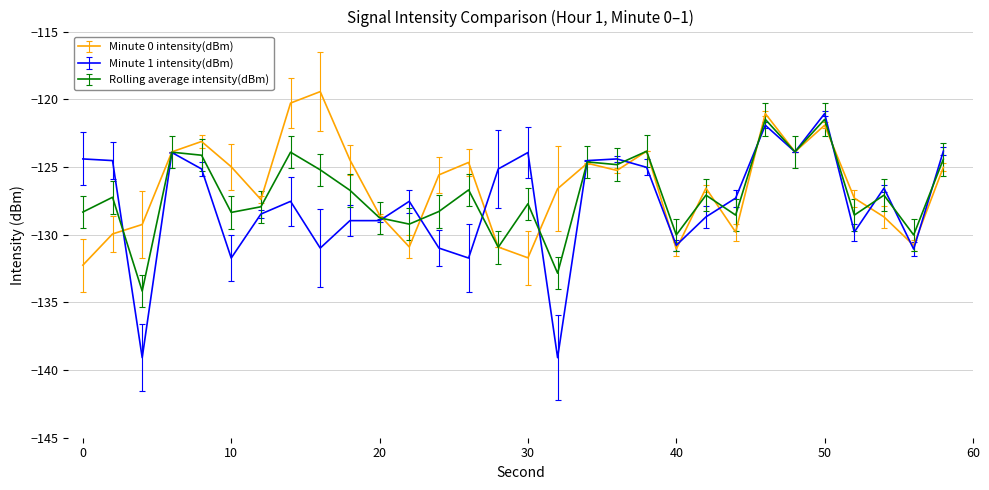

What is the minimum value for Minute 1 intensity(dBm)?

-139.1